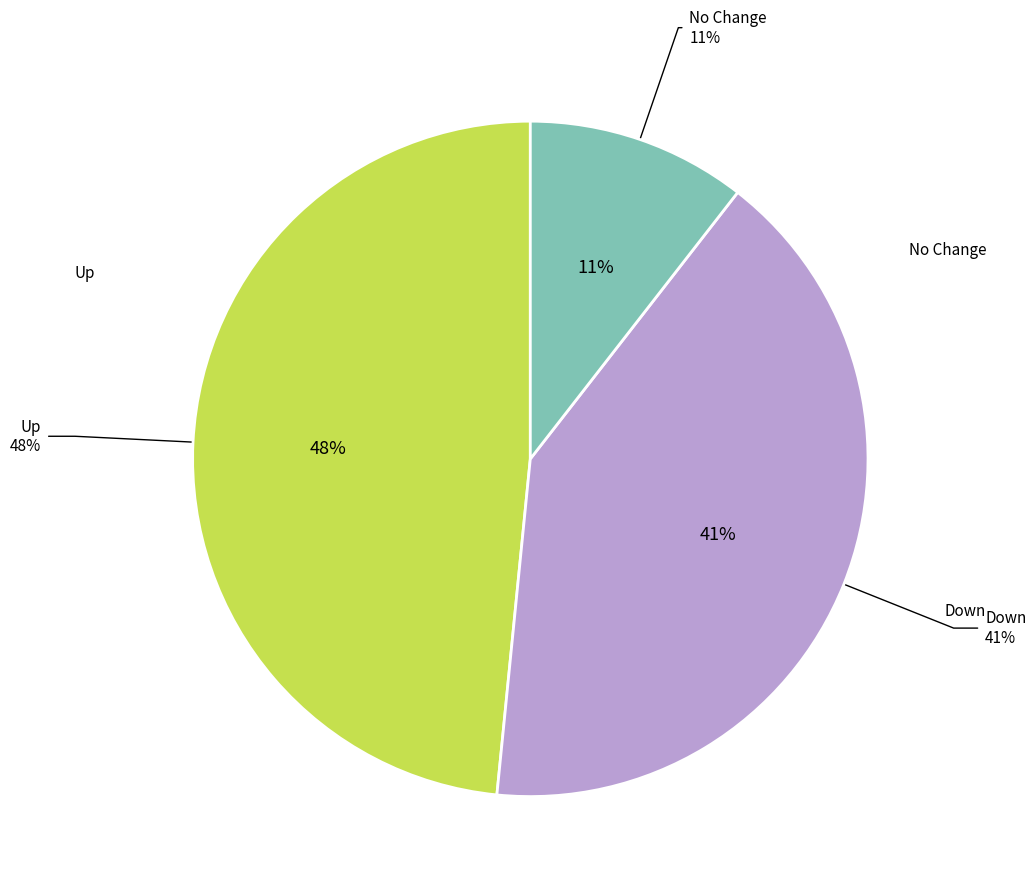

Does down represent more than half of the total?

No